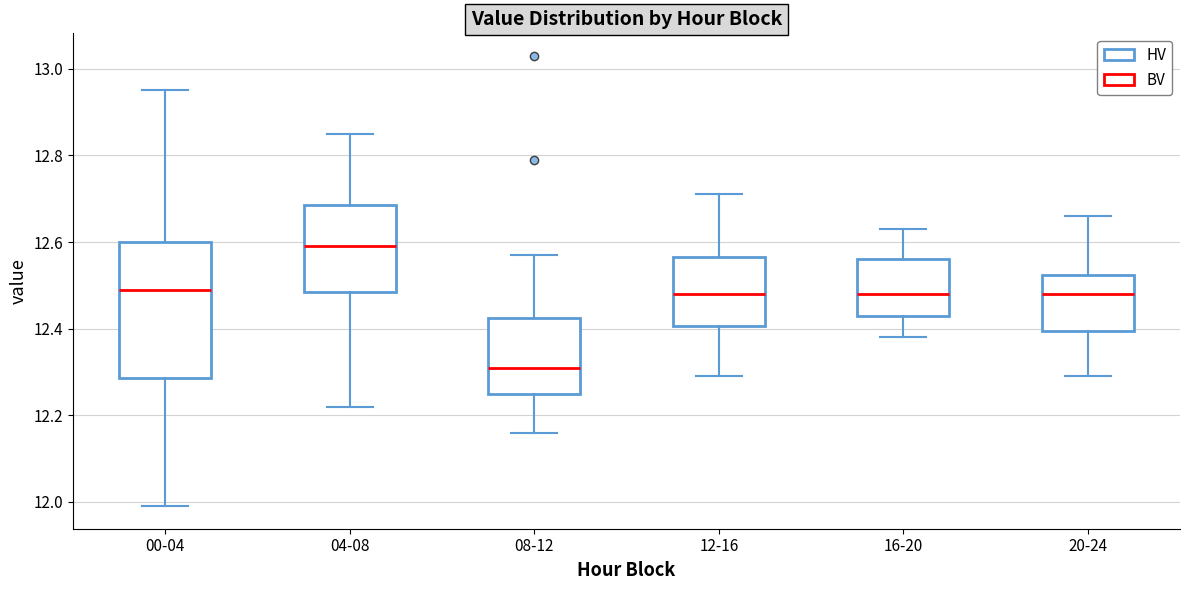

Which box has the highest median line?

04-08